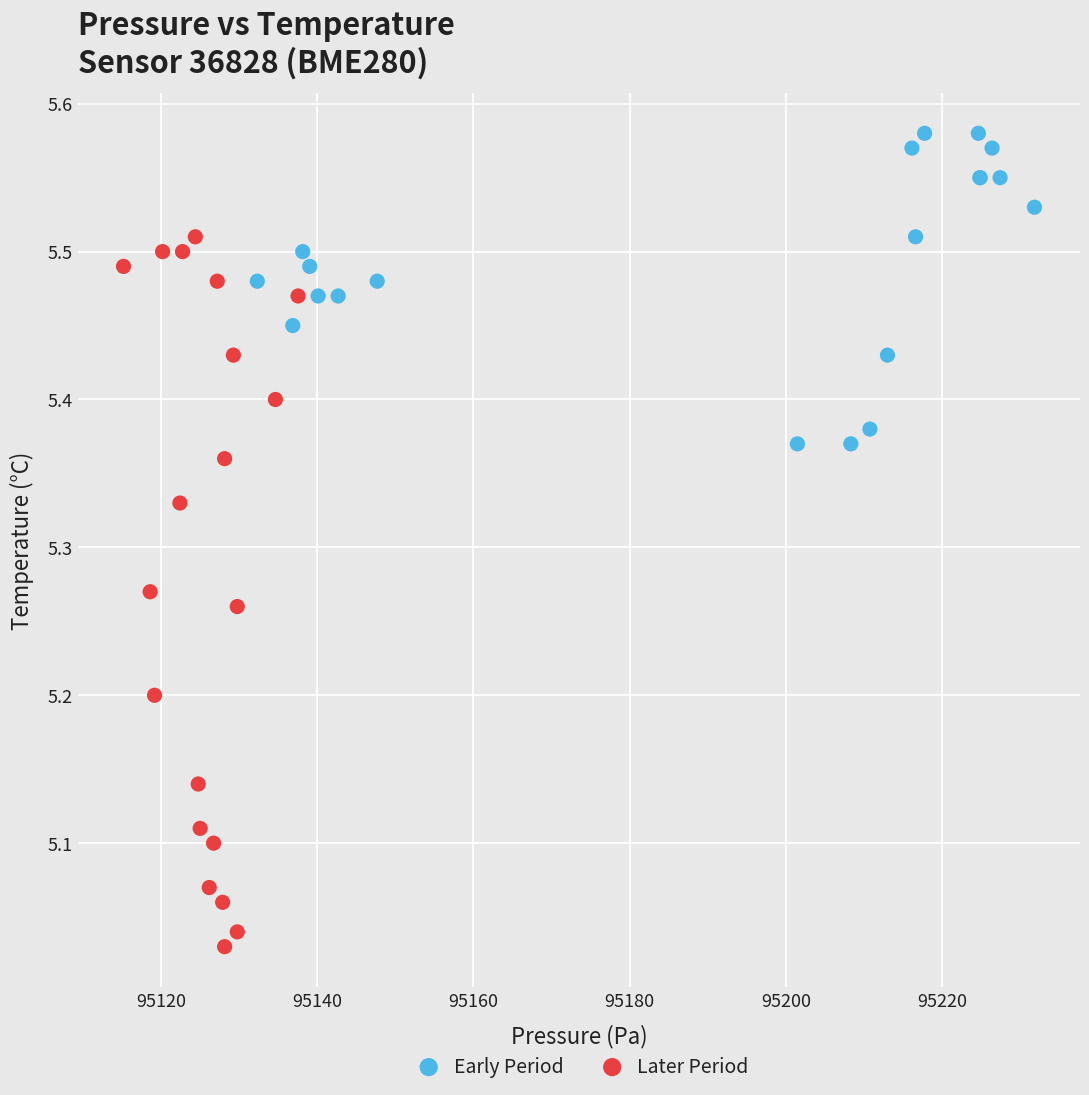

Which series contains the highest Y value?

Early Period